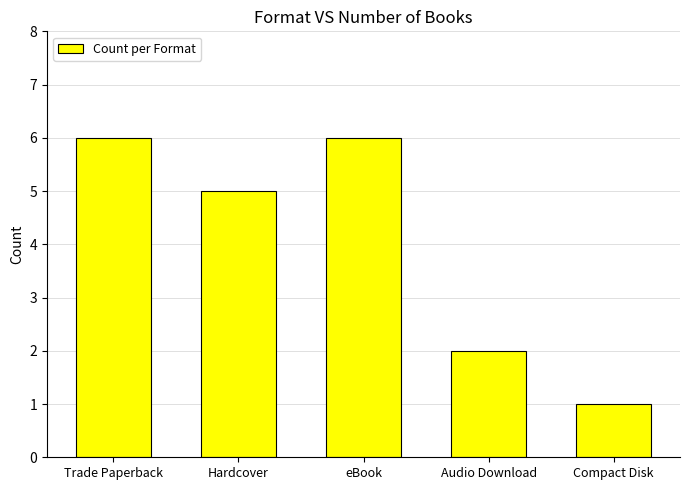

What value does the data have at Audio Download?

2